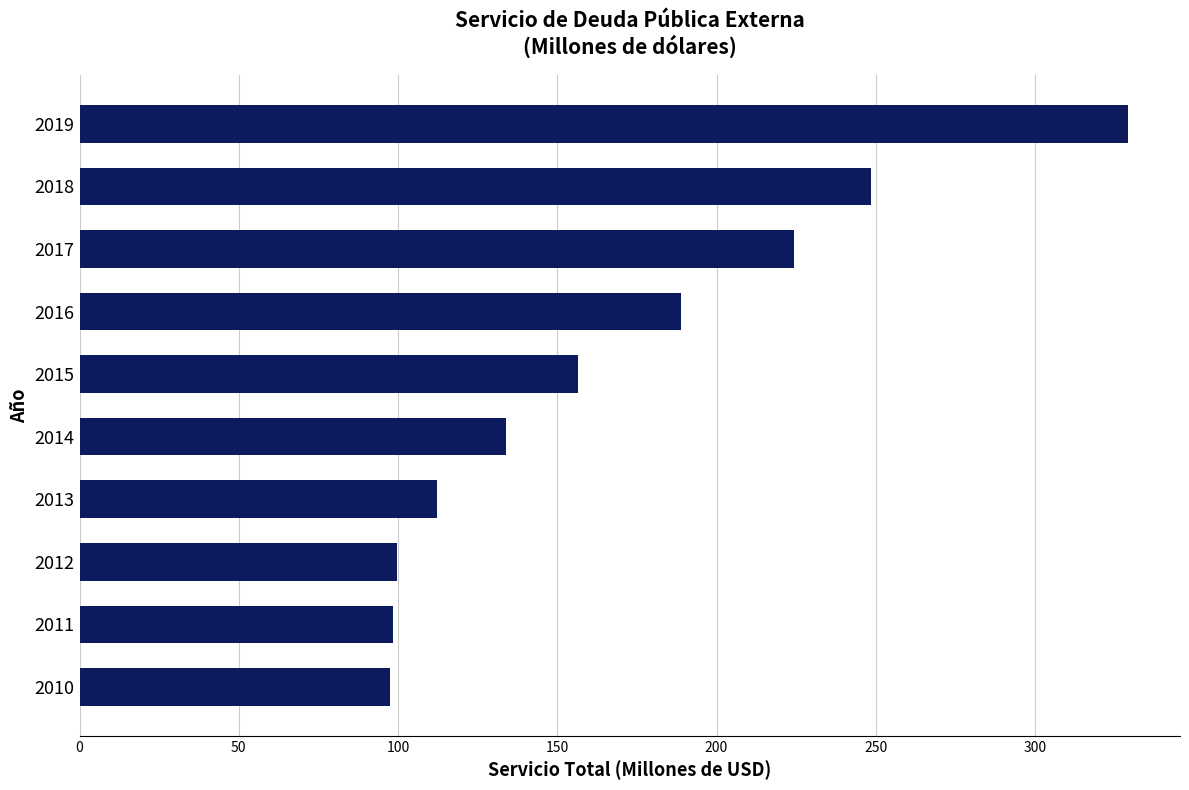

What is the ratio of the value at 2014 to the value at 2010?

1.4